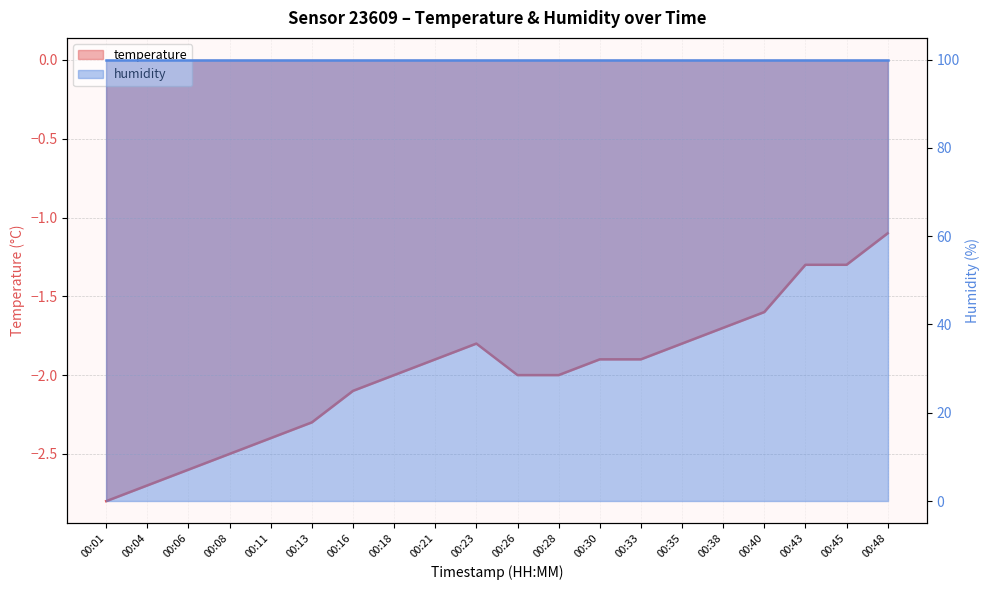

List the labels in order of value, smallest first.

00:01, 00:04, 00:06, 00:08, 00:11, 00:13, 00:16, 00:18, 00:26, 00:28, 00:21, 00:30, 00:33, 00:23, 00:35, 00:38, 00:40, 00:43, 00:45, 00:48